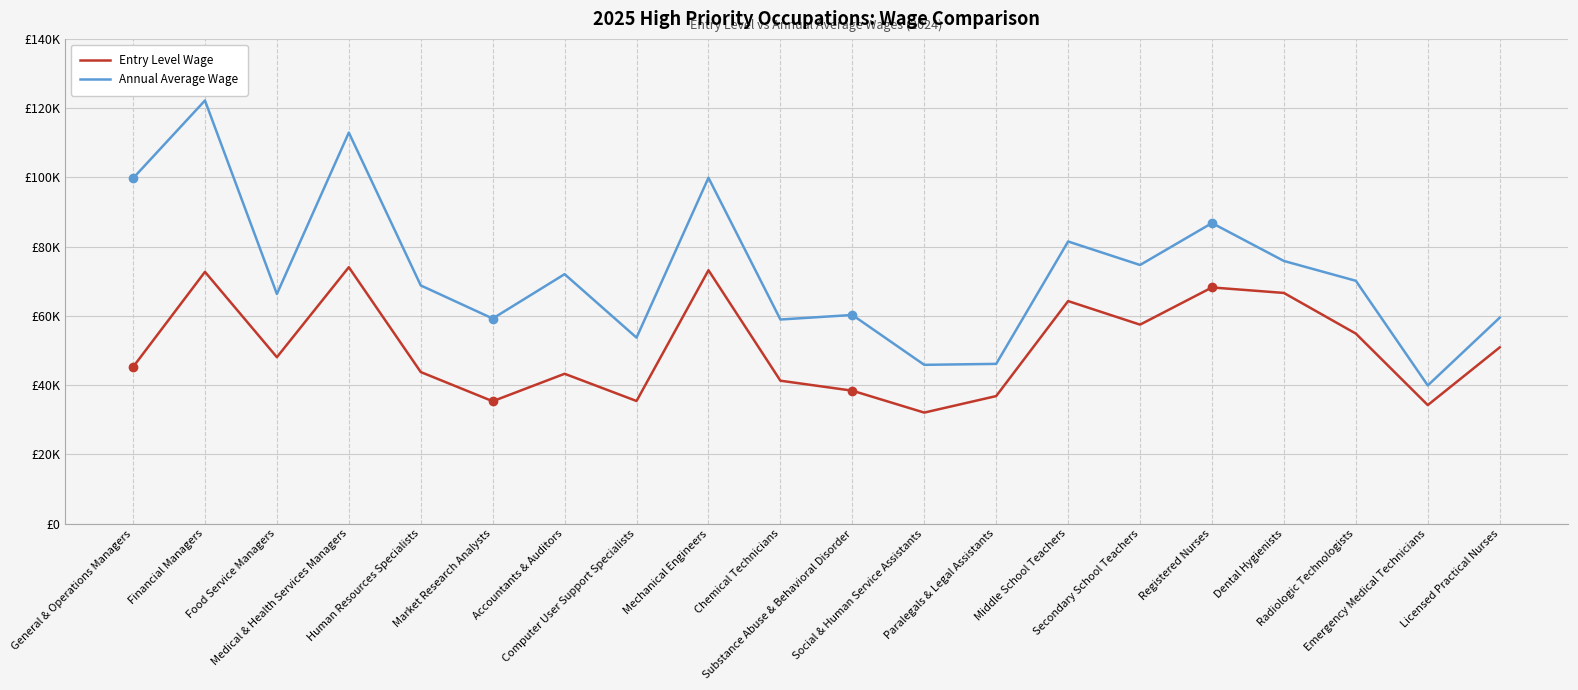

True or false: Entry Level Wage has a value of 54900 at Radiologic Technologists.

True